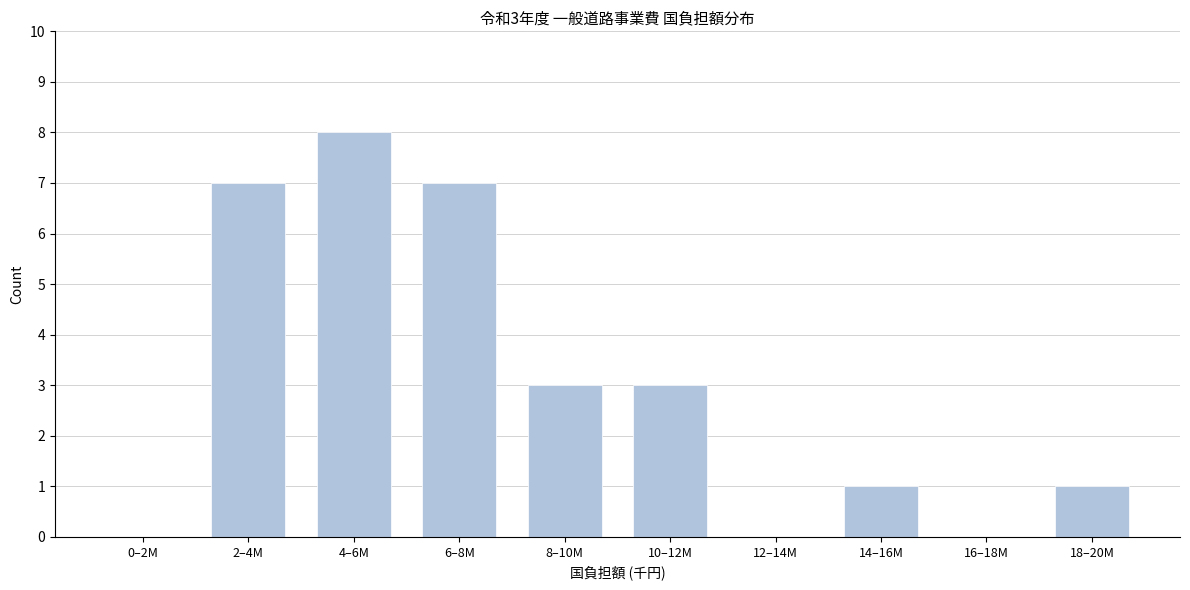

Reading right to left, transcribe all the data shown in this chart.

18–20M=1	16–18M=0	14–16M=1	12–14M=0	10–12M=3	8–10M=3	6–8M=7	4–6M=8	2–4M=7	0–2M=0